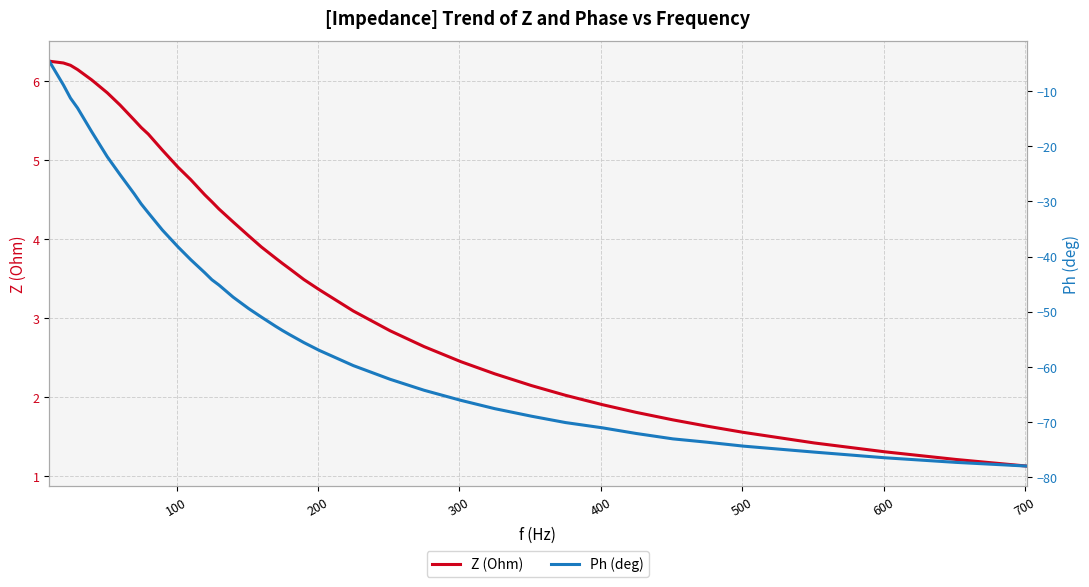

Does the chart display data point markers on the line(s)?

No